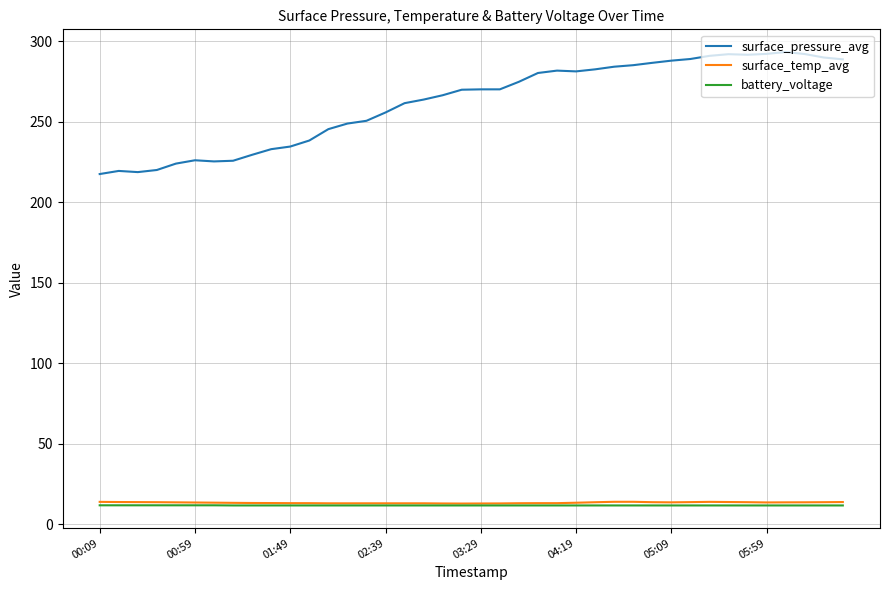

What is the average value of the battery_voltage series?

11.8